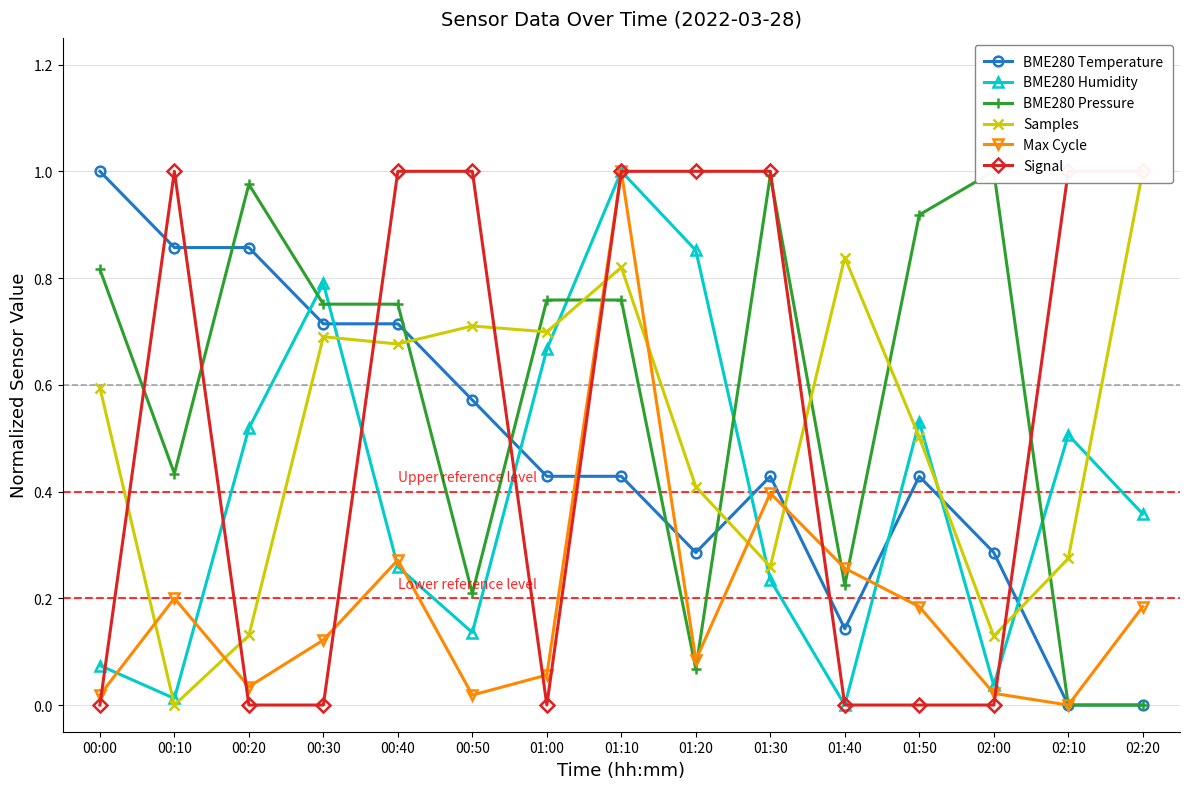

True or false: BME280 Temperature has more than 0 points higher than both neighbors.

True